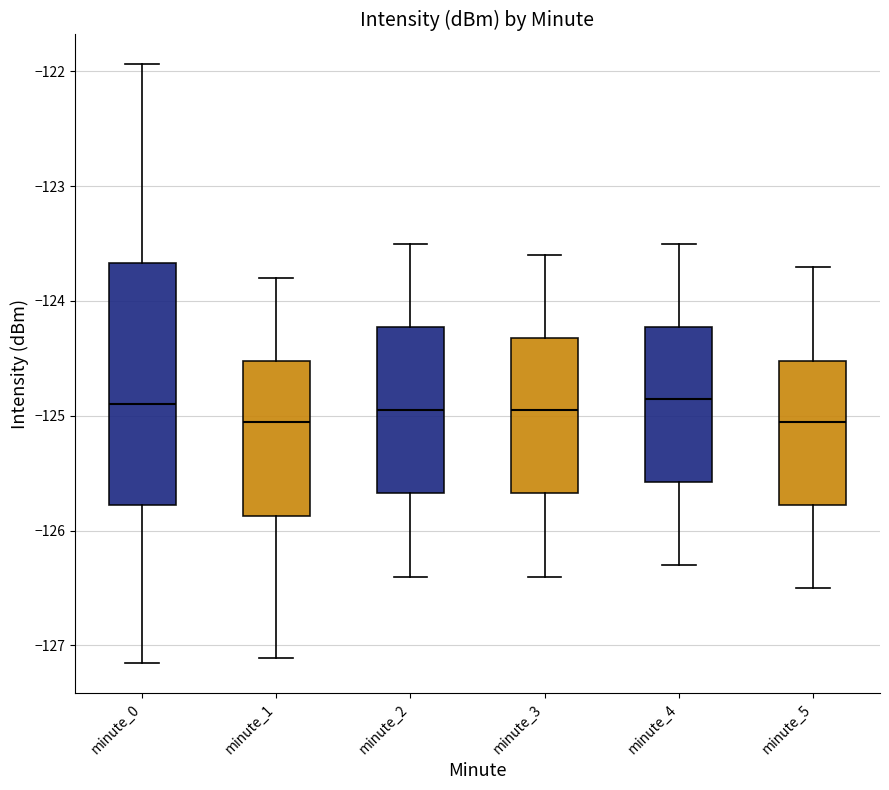

Reading left to right, read every box against the y-axis: the position of its median line, the range the box covers, and the ends of its whiskers. The values are not printed on the chart, so give them approximately, as read against the axis.

minute_0: median -124.9, box -125.8 to -123.7, whiskers -127.2 to -121.9
minute_1: median -125.0, box -125.9 to -124.5, whiskers -127.1 to -123.8
minute_2: median -124.9, box -125.7 to -124.2, whiskers -126.4 to -123.5
minute_3: median -124.9, box -125.7 to -124.3, whiskers -126.4 to -123.6
minute_4: median -124.8, box -125.6 to -124.2, whiskers -126.3 to -123.5
minute_5: median -125.0, box -125.8 to -124.5, whiskers -126.5 to -123.7